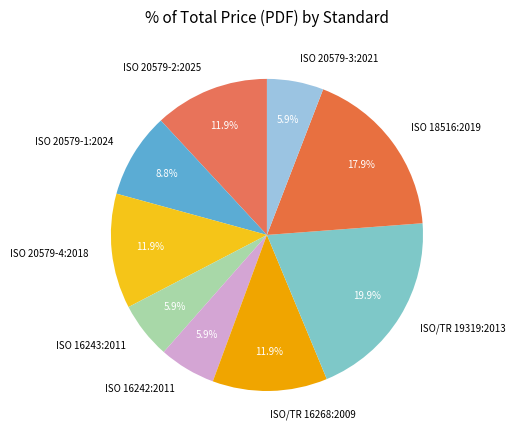

True or false: ISO/TR 19319:2013 accounts for 20% of the total.

True